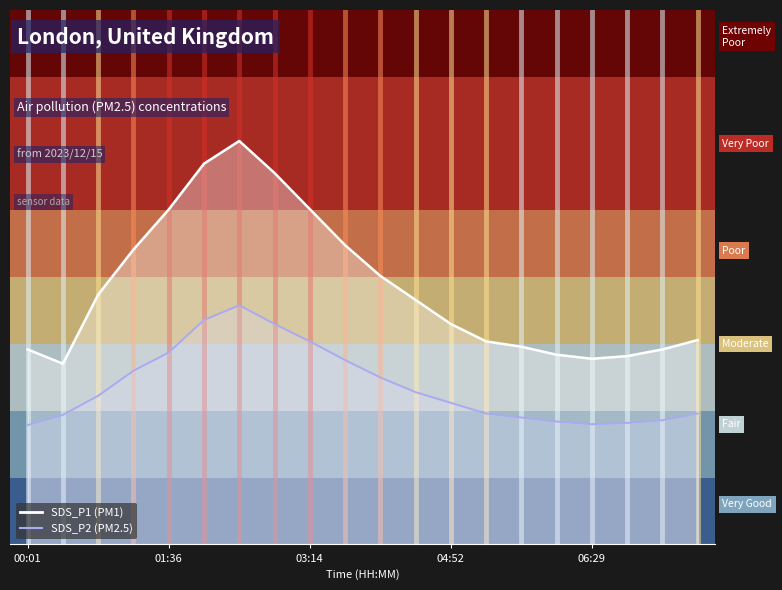

True or false: SDS_P1 and SDS_P2 intersect in this chart.

False